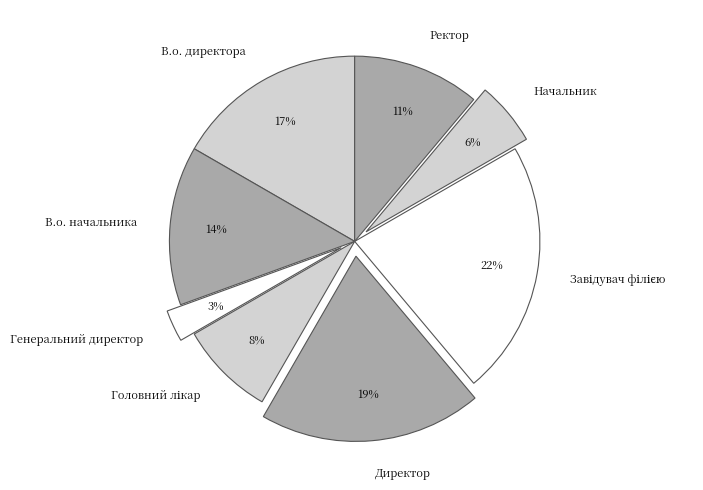

Count the number of slices in the pie.

8